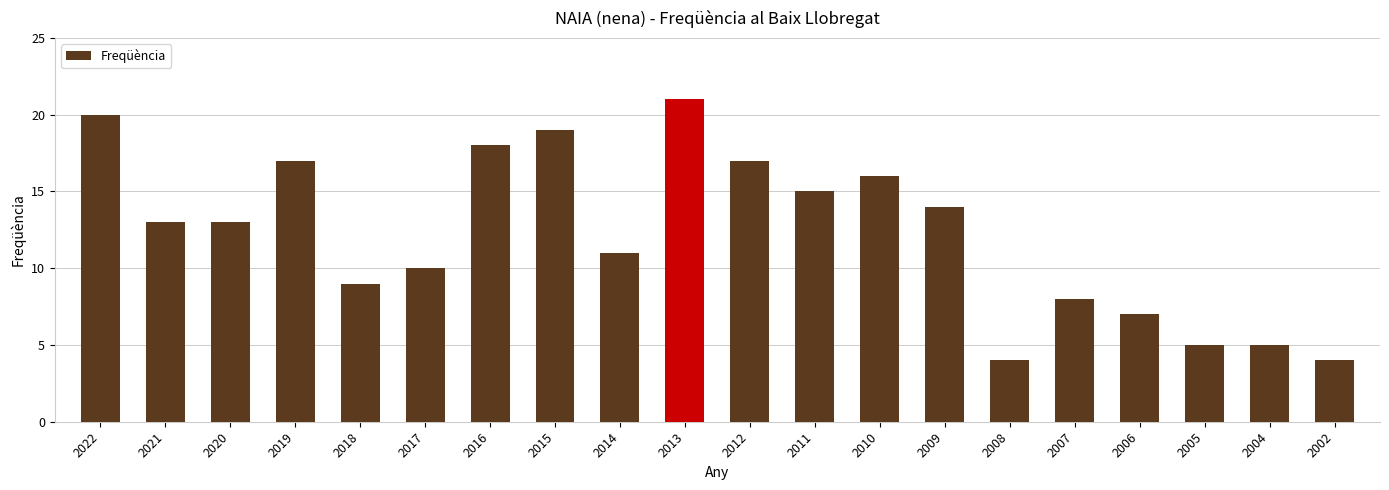

What is the difference between the maximum and minimum values?

17